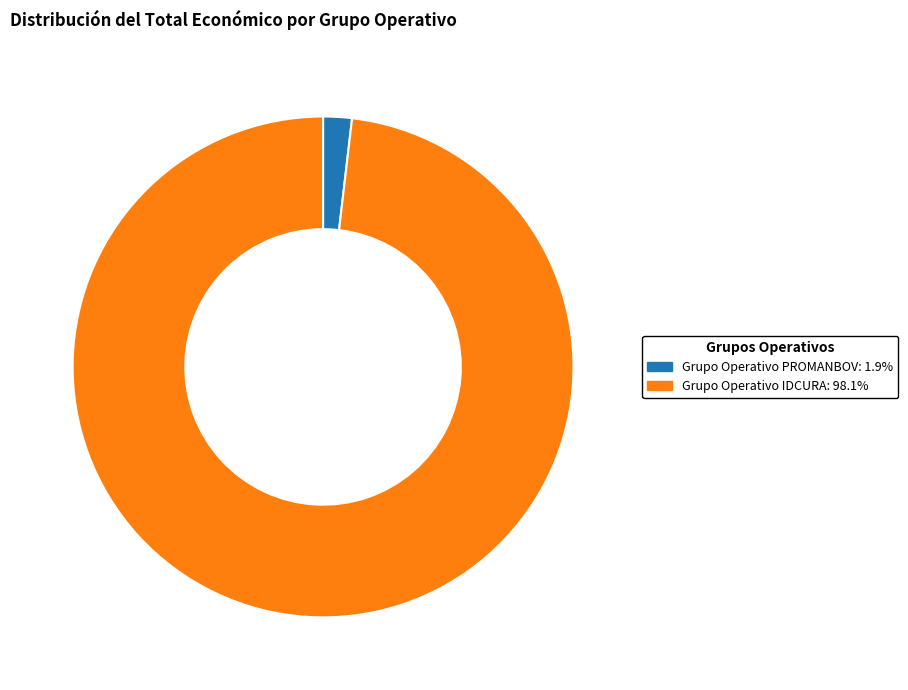

Is there a majority slice in this chart?

Yes